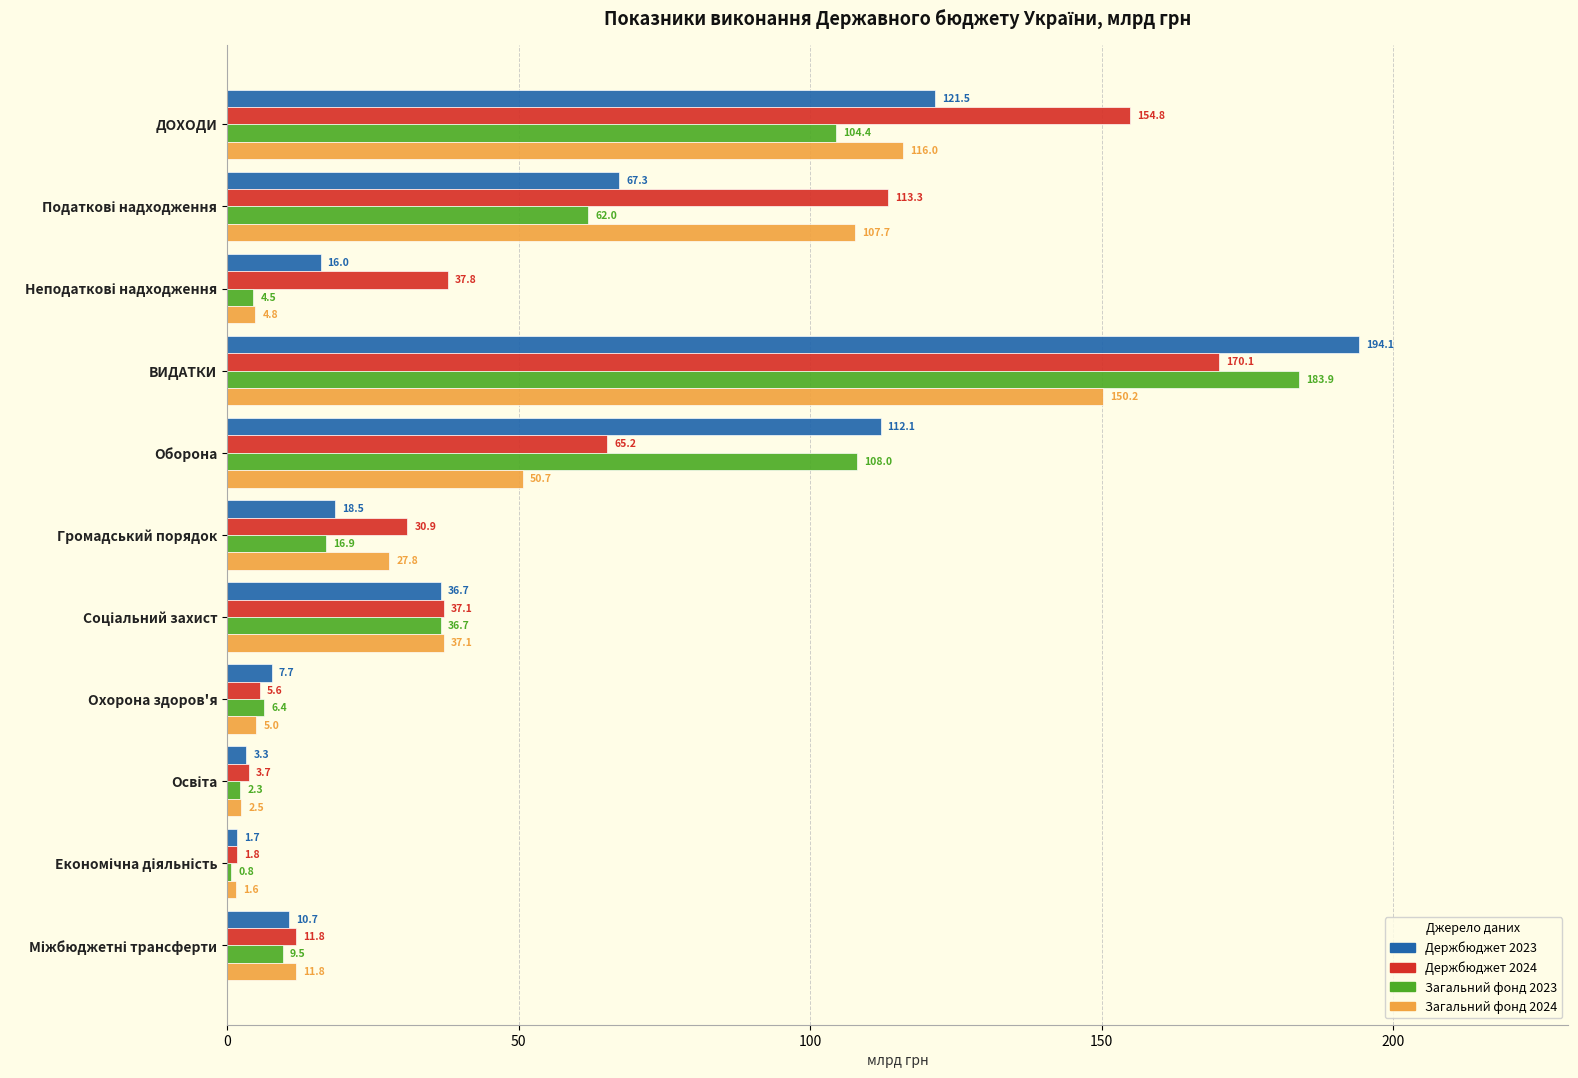

Which series has the widest spread of values?

Держбюджет 2023